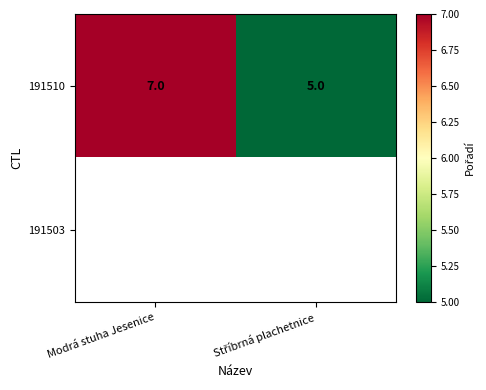

True or false: 191510 has a value of 7 at Modrá stuha Jesenice.

True